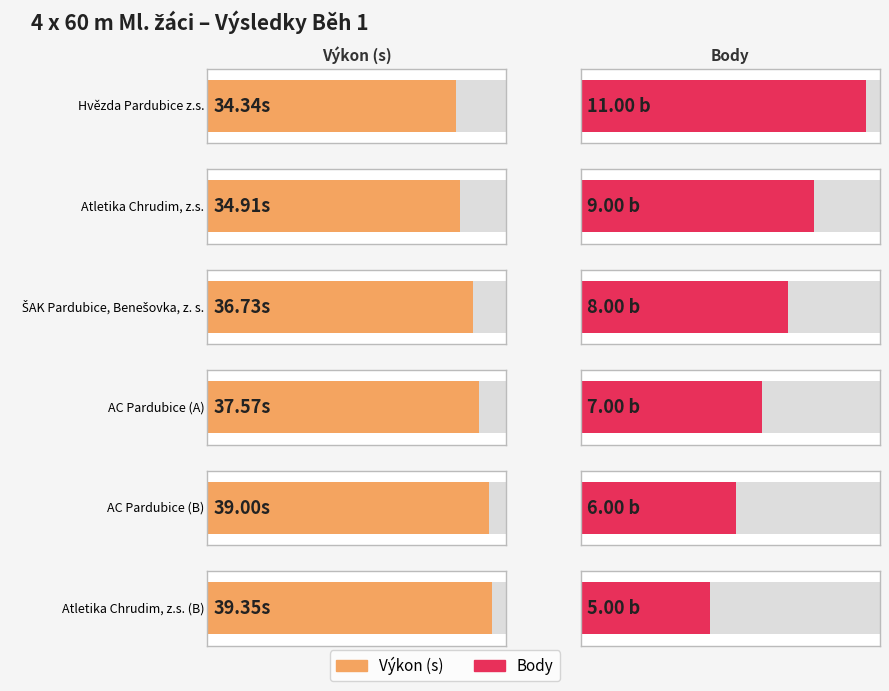

Count the number of data series in this chart.

2